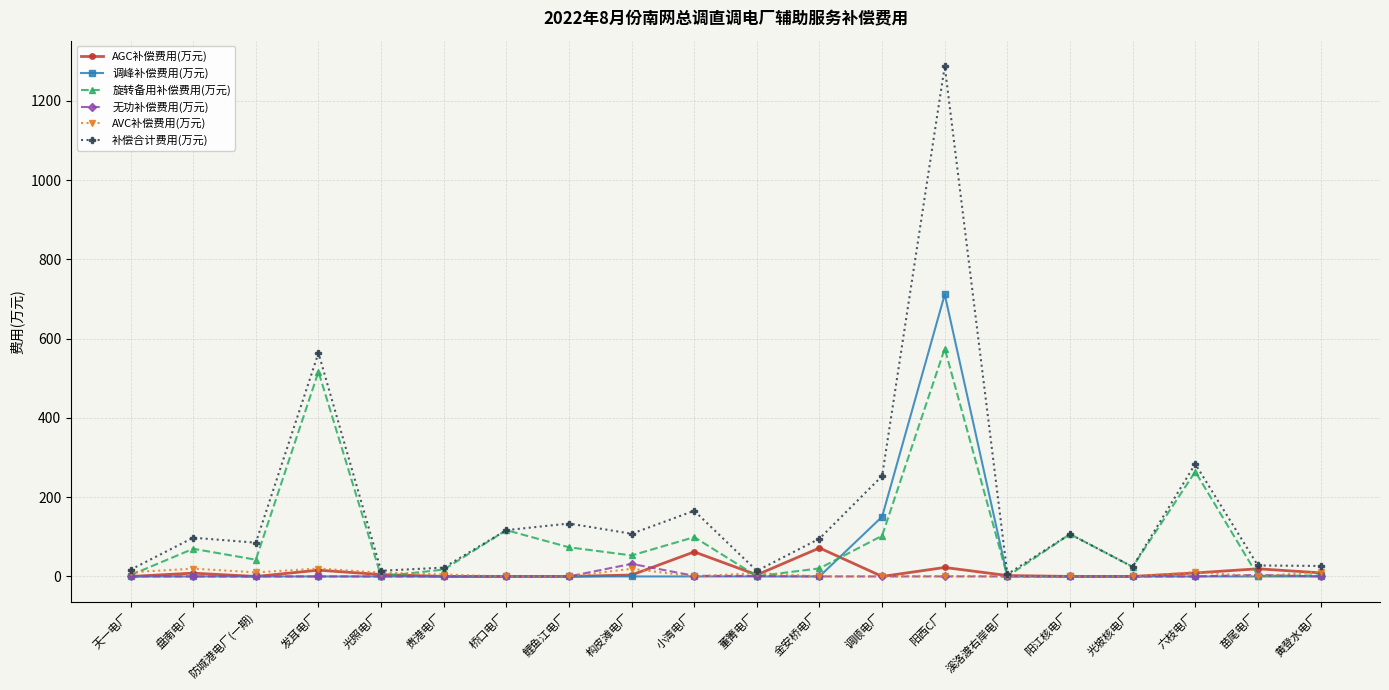

True or false: 调峰补偿费用(万元) has more than 0 points higher than both neighbors.

True